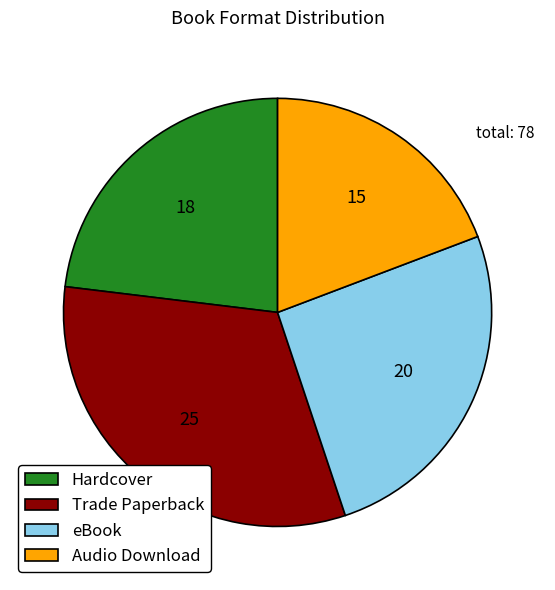

How many segments does this pie chart have?

4